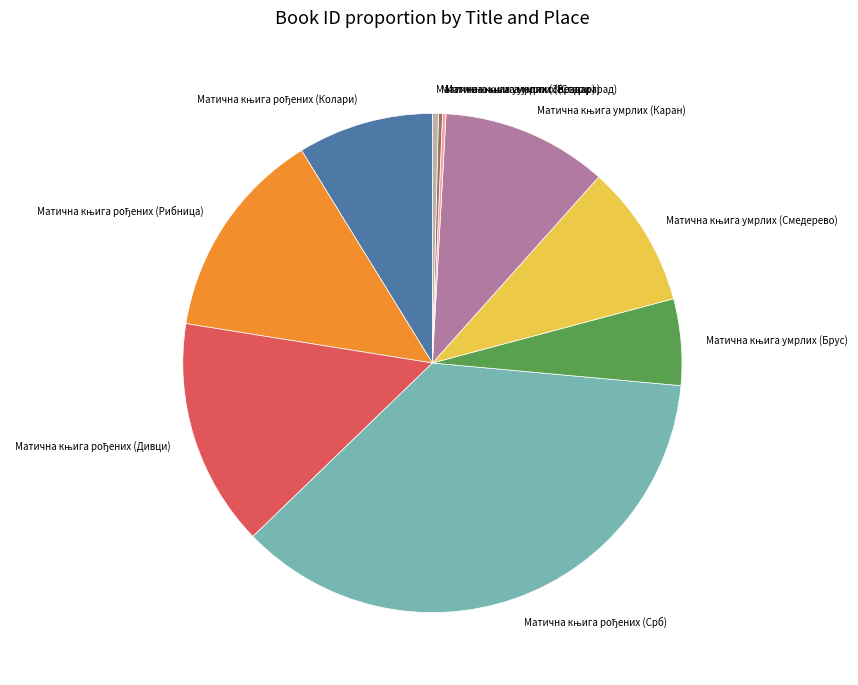

Does any single category account for the majority?

No